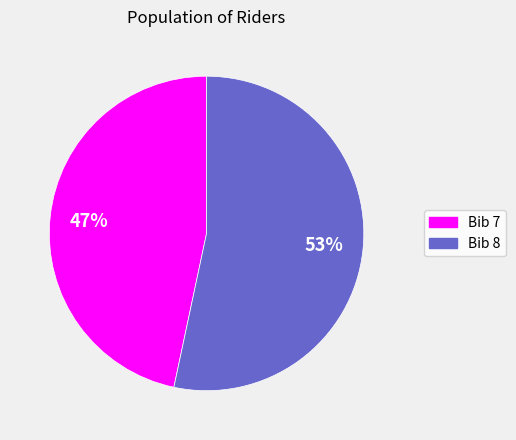

Is it true that Bib 8 is 67% of the pie?

False